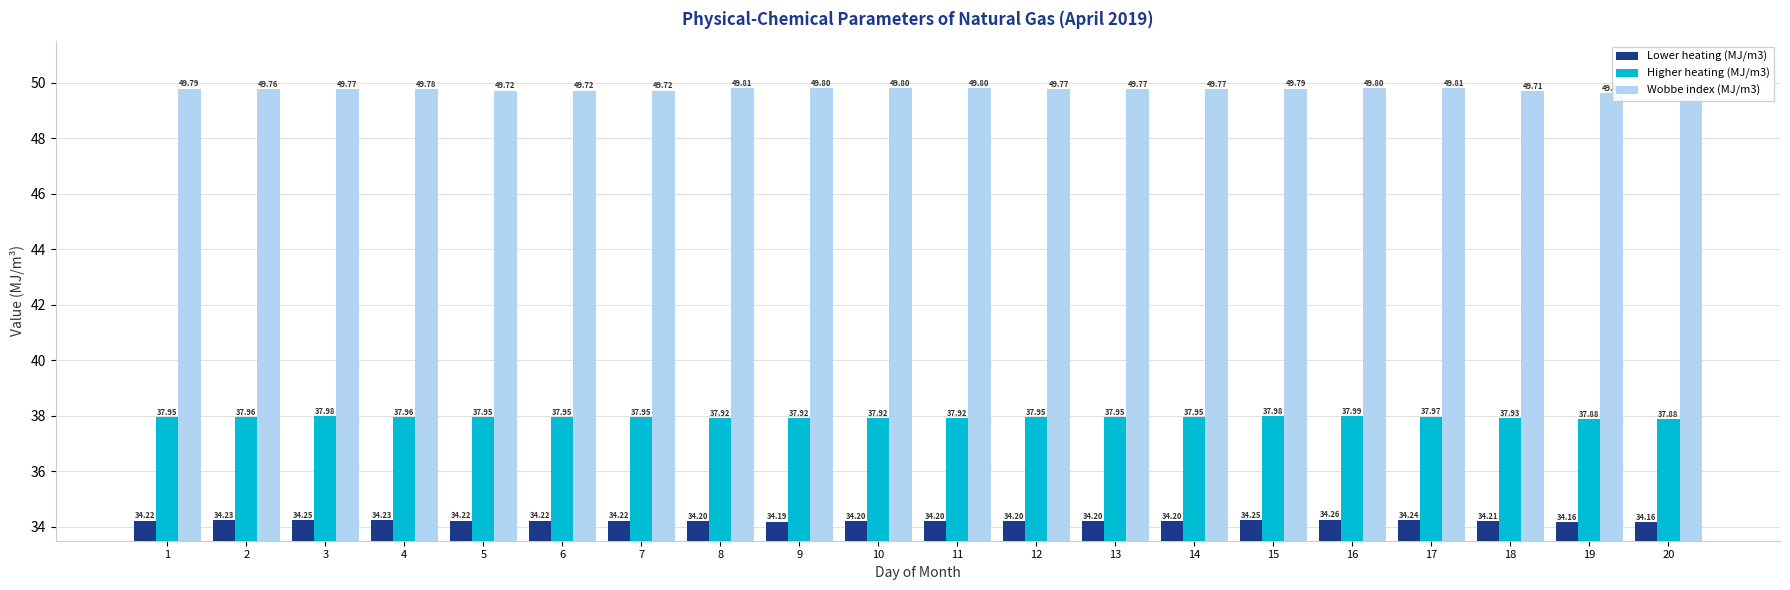

Is it true that Higher heating (MJ/m3) equals 38.0 at 3?

True